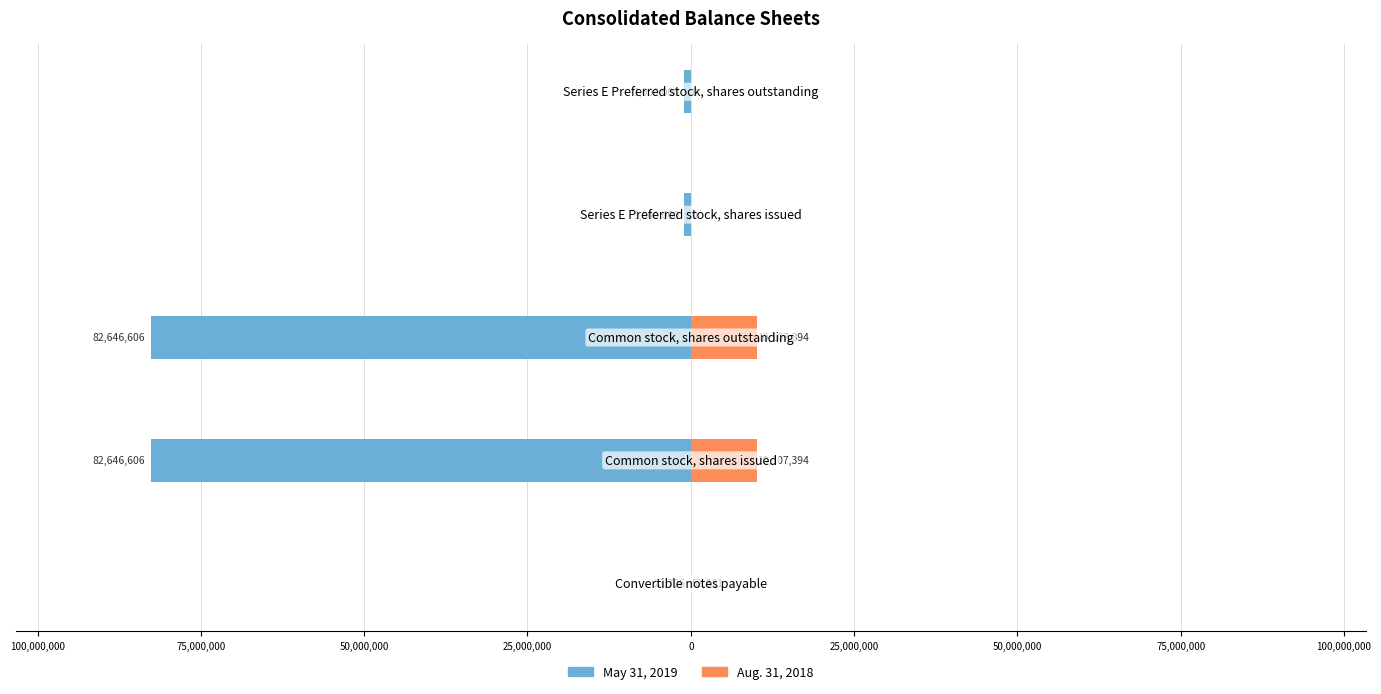

Between 125,000,000 and 25,000,000, which is larger?

125,000,000